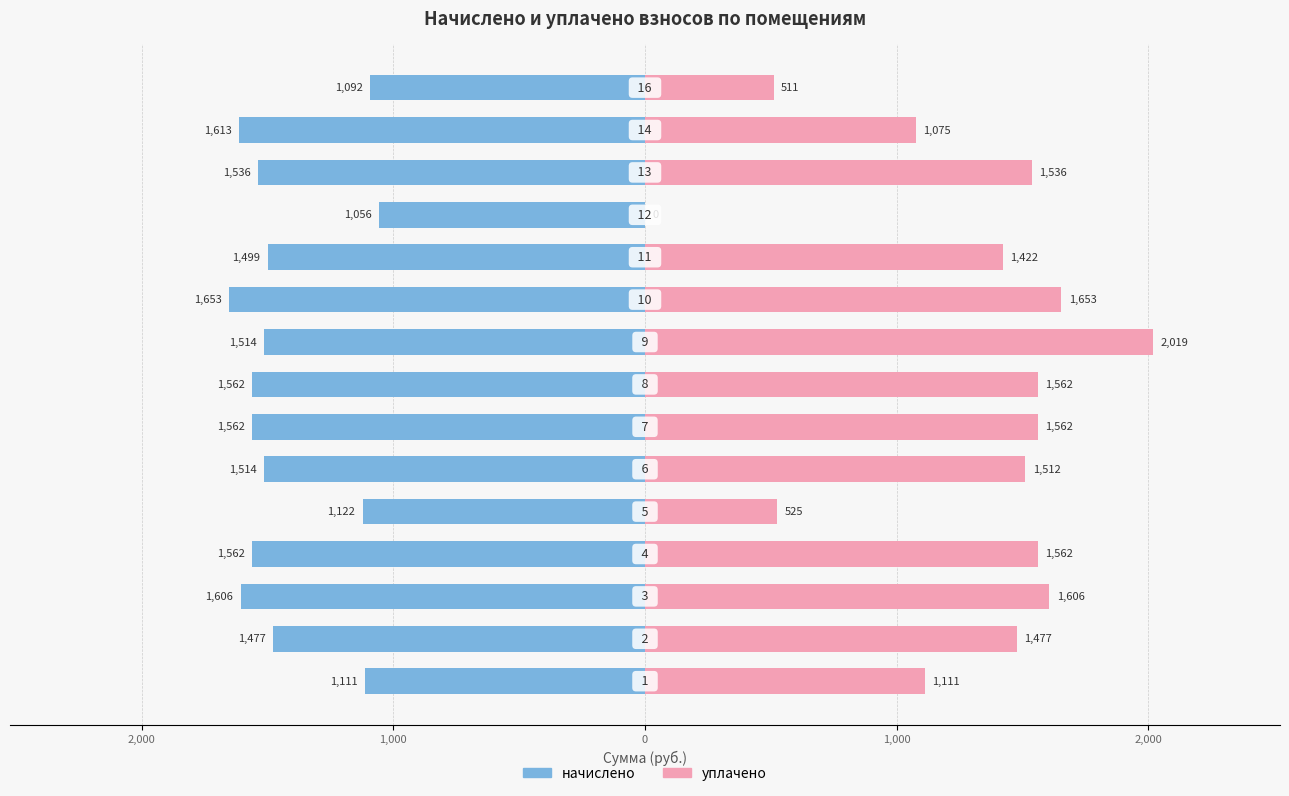

At 13, list the series in order from largest to smallest.

уплачено, начислено